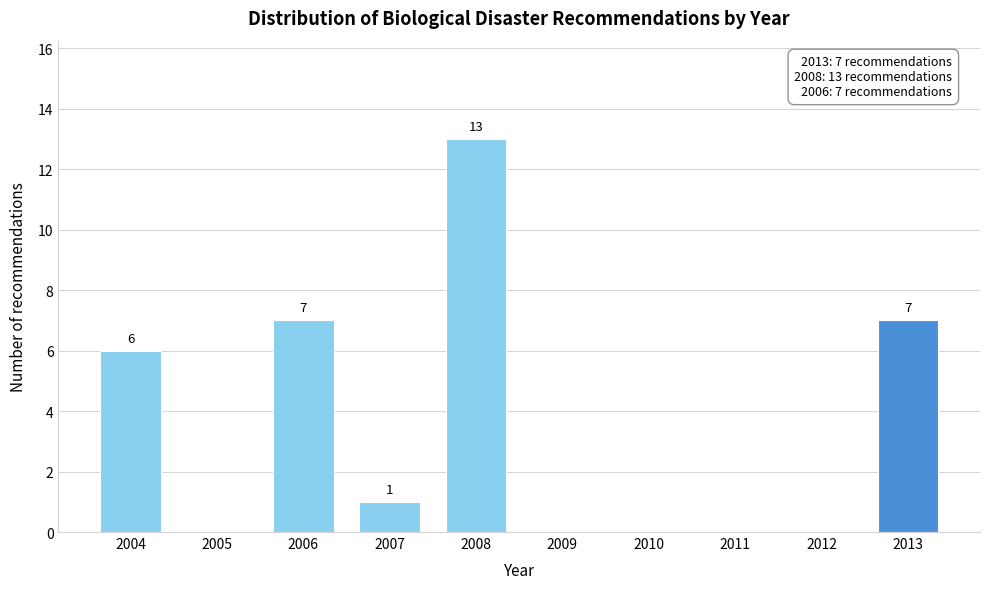

Reading left to right, list all the values displayed in this chart.

2004=6	2005=0	2006=7	2007=1	2008=13	2009=0	2010=0	2011=0	2012=0	2013=7